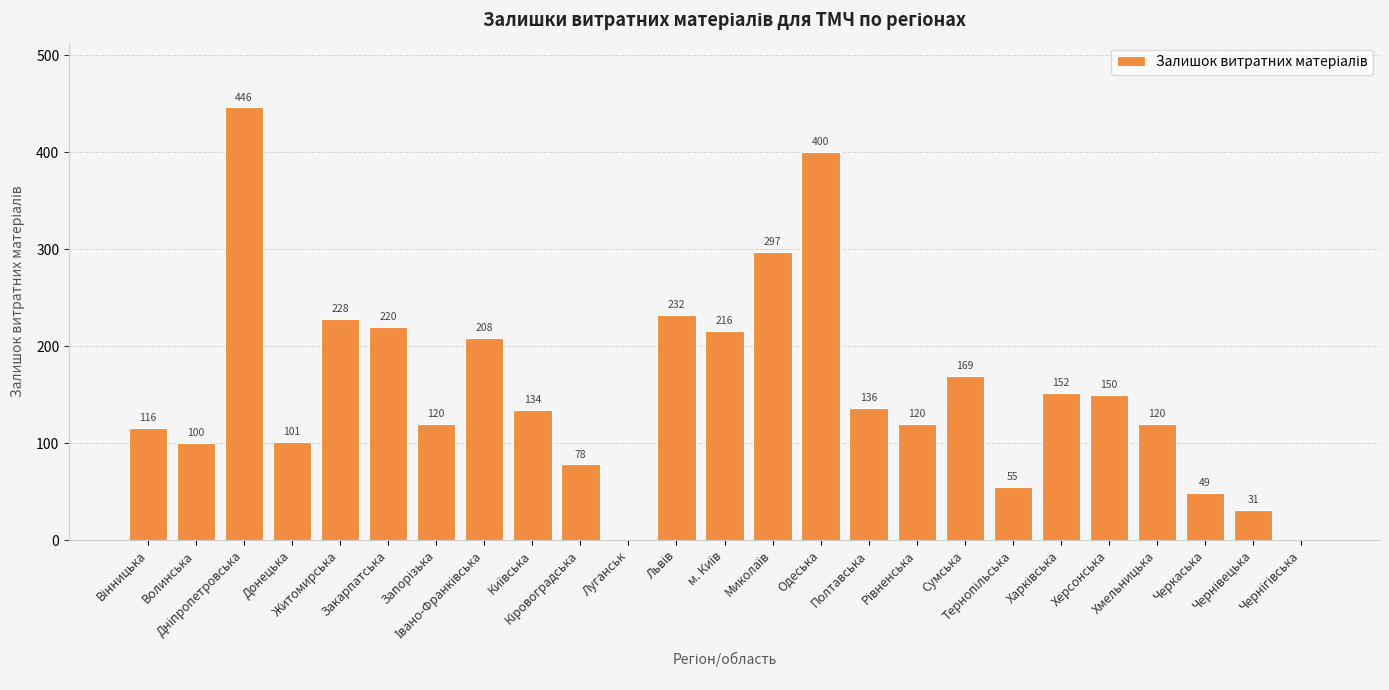

What is the sum of all values?

3878